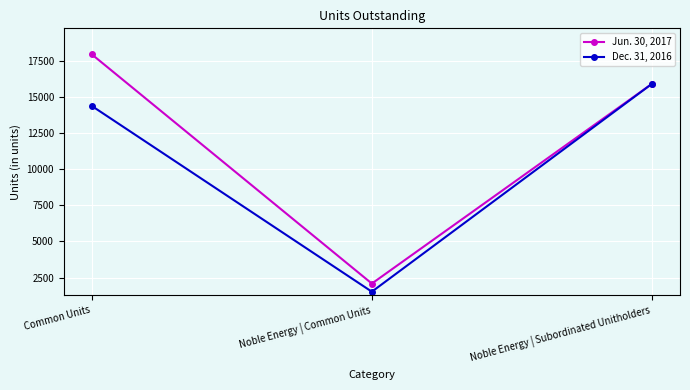

How many lines are shown in the chart?

2